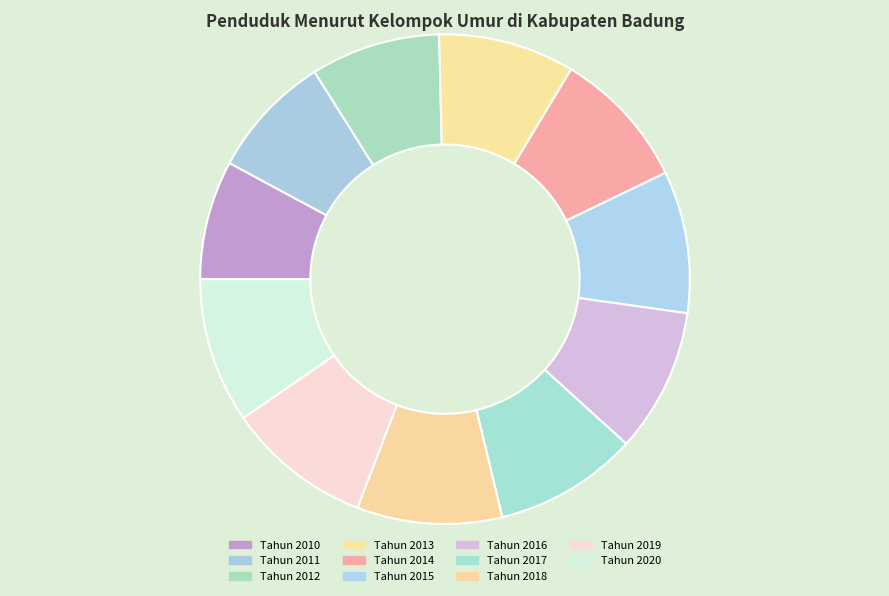

How many slices are in this pie chart?

11